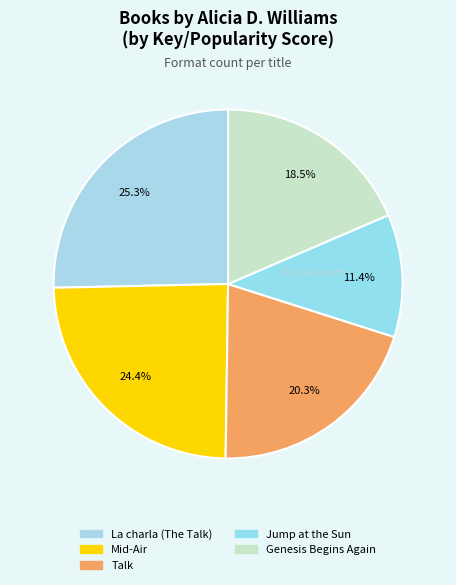

What percentage is the La charla (The Talk) slice, to the nearest percent?

25%